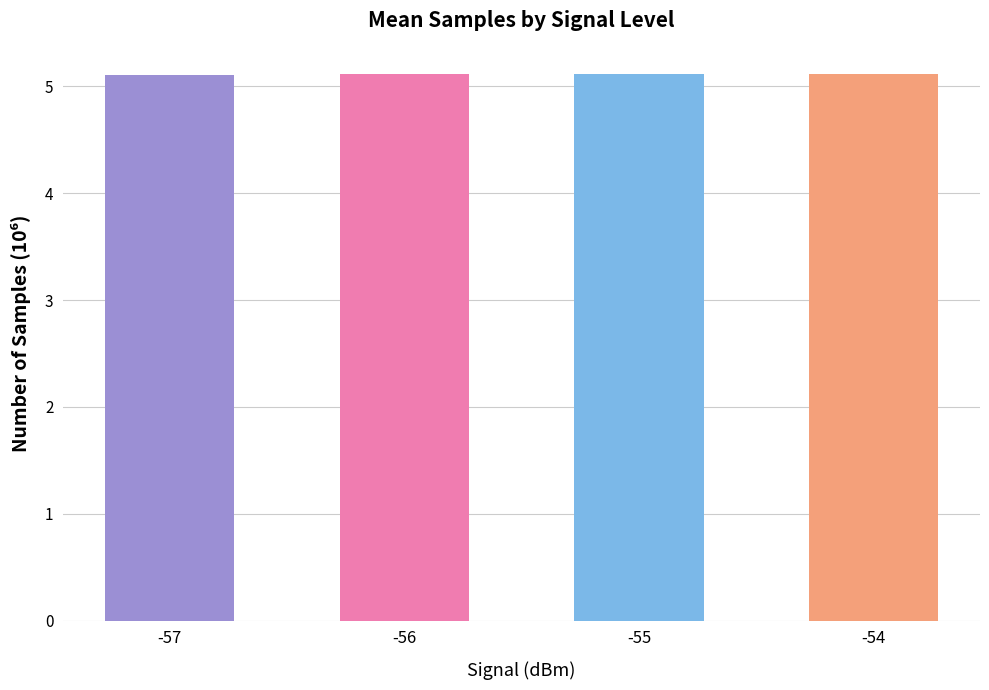

How many values are between 5 and 6?

4